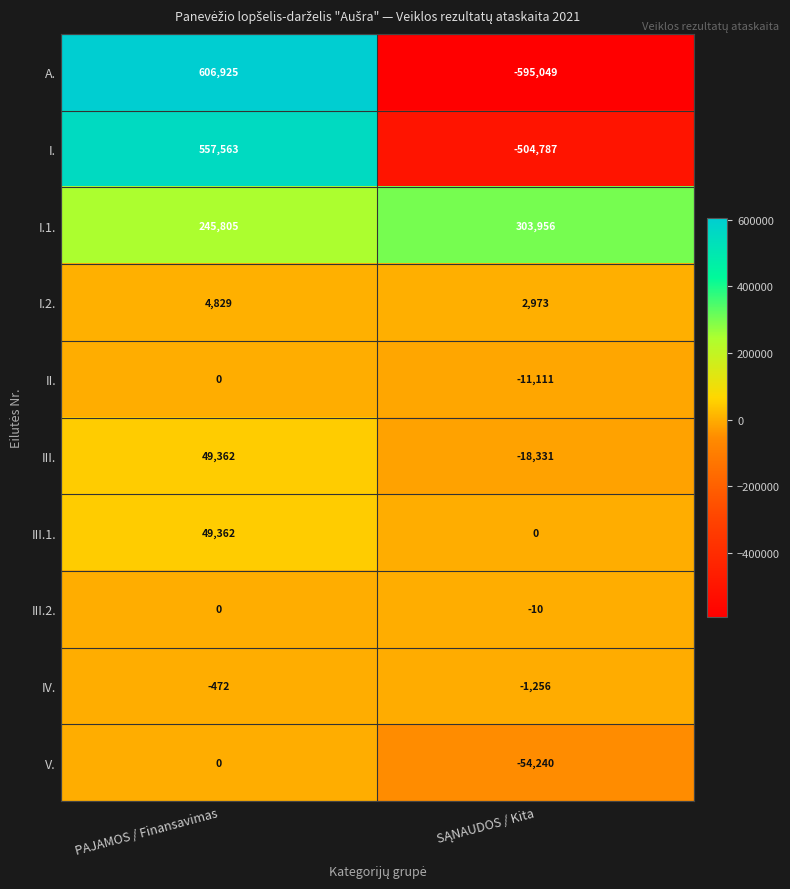

At which category is the sum across all series the highest?

PAJAMOS / Finansavimas